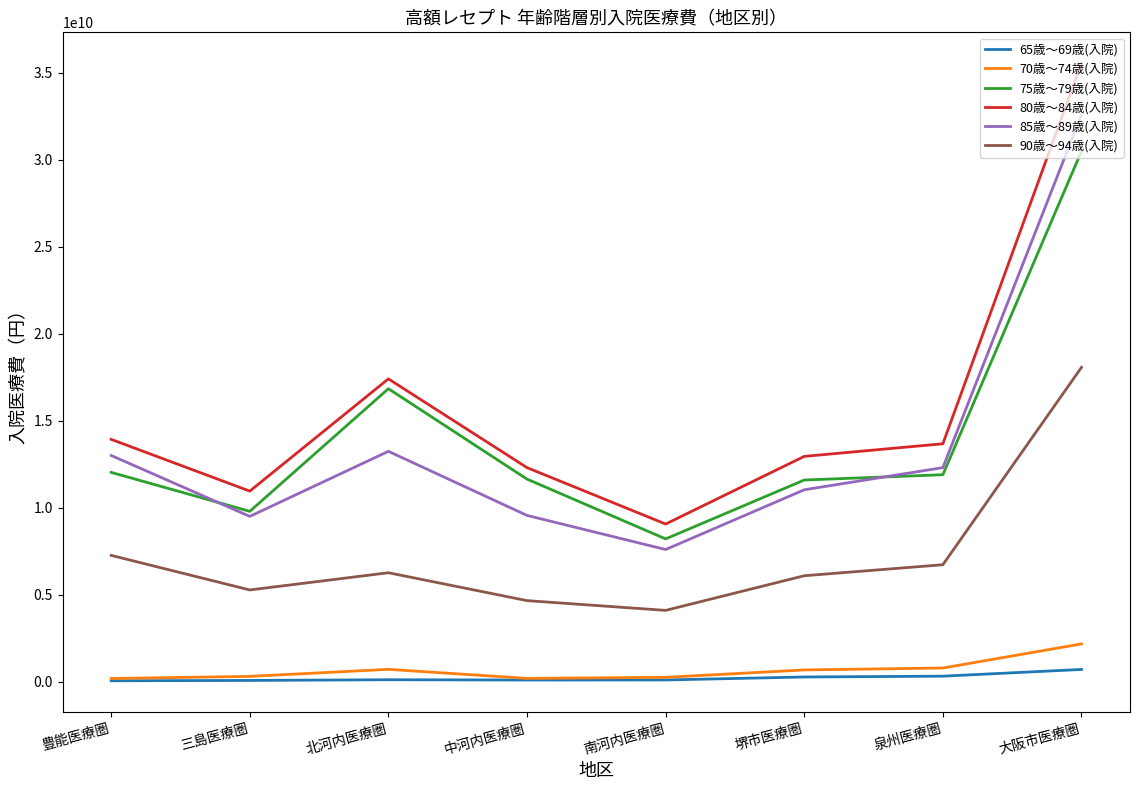

At how many categories does at least one series exceed 23090390172?

1